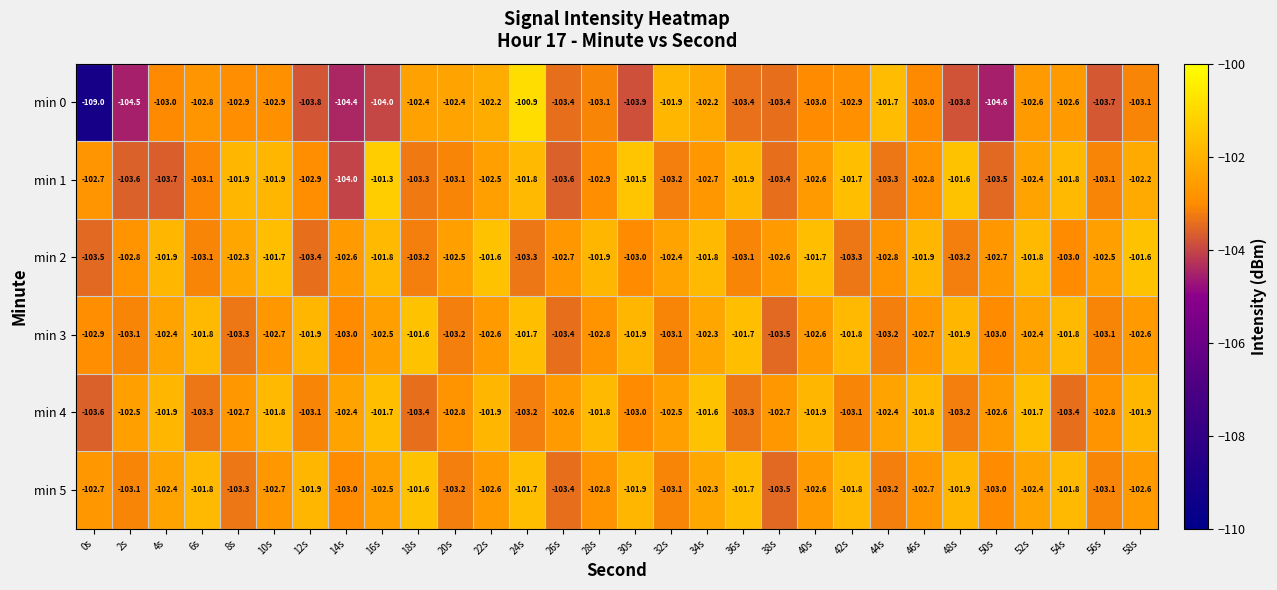

At which label does min 2 first exceed -102?

4s